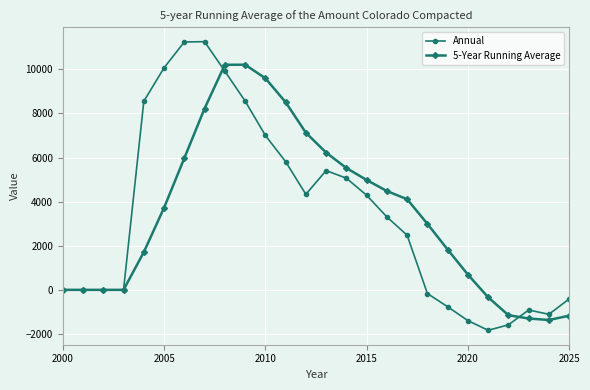

What is the value of the 5-Year Running Average point at the 16th from the left?

4982.4